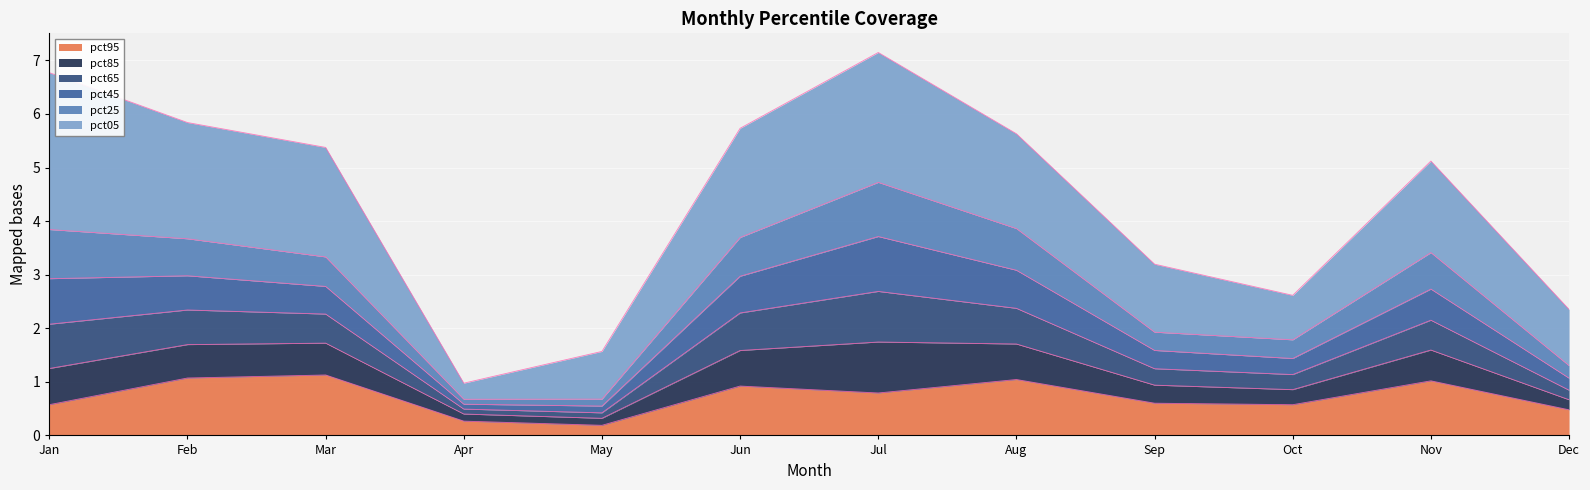

What is the total value across all series at Jun?

5.7